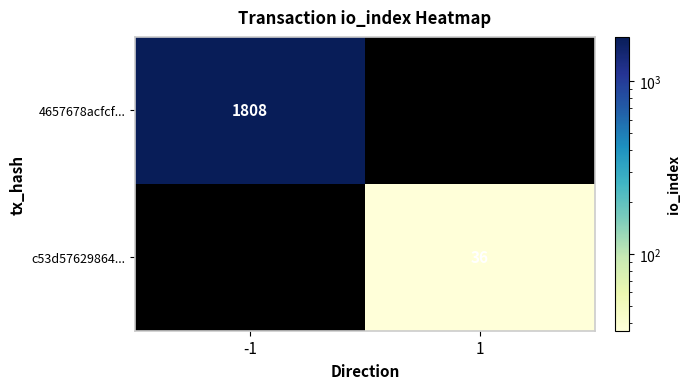

The 4657678acfcf... series shows 1101 at -1. True or false?

False